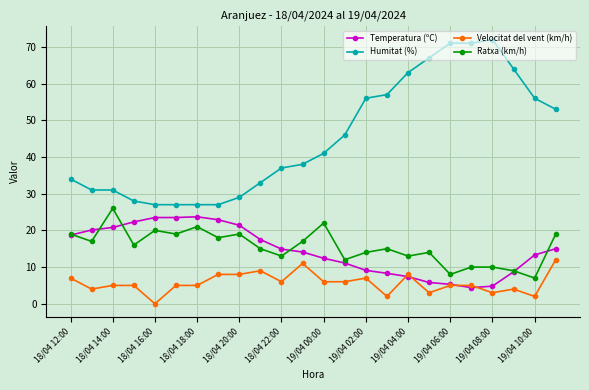

True or false: Ratxa (km/h) and Velocitat del vent (km/h) intersect in this chart.

False